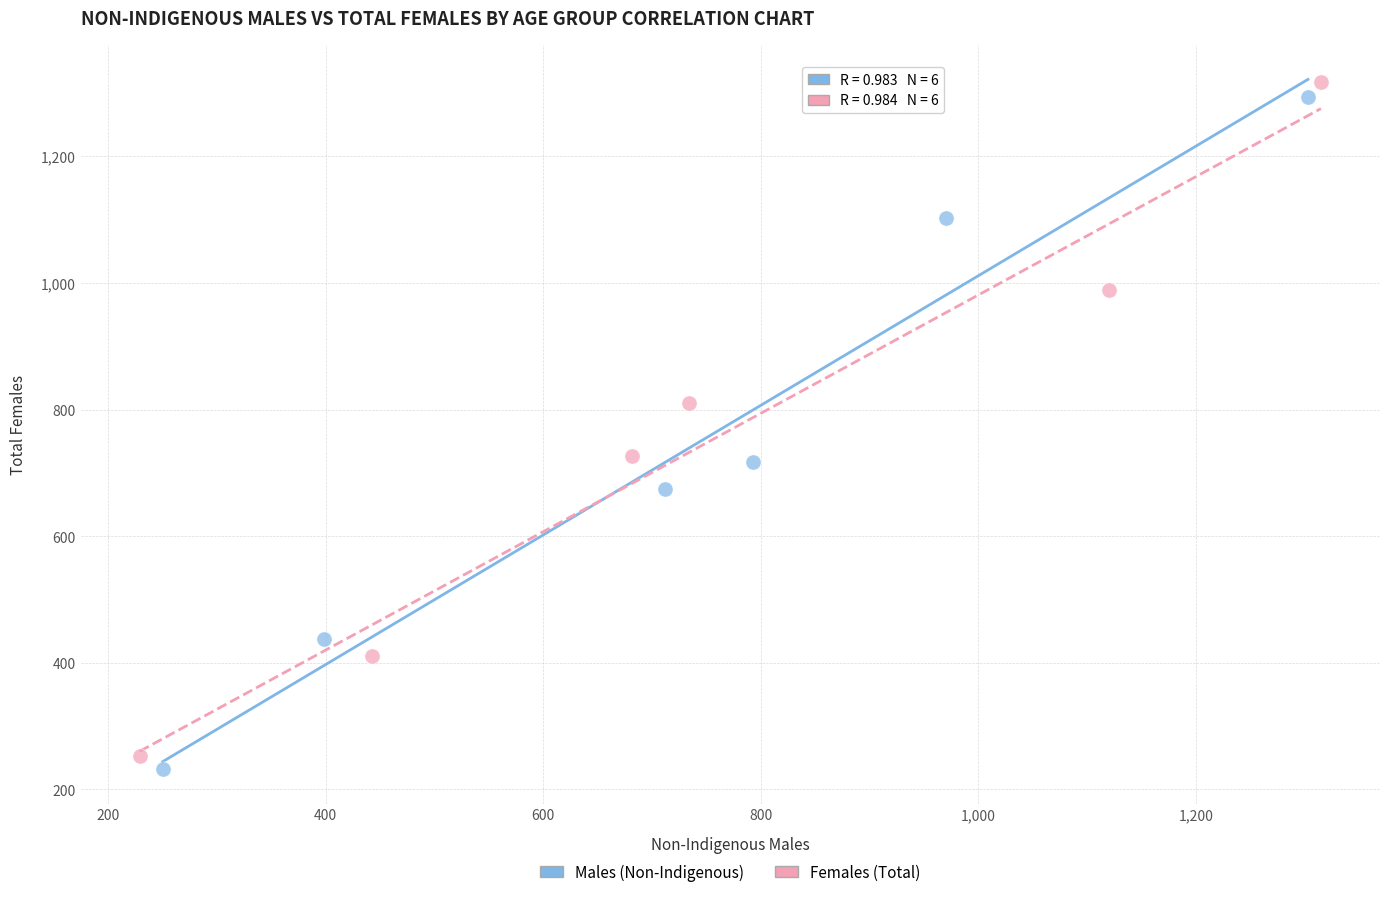

What are all the series names shown in the legend?

Males (Non-Indigenous), Females (Total)